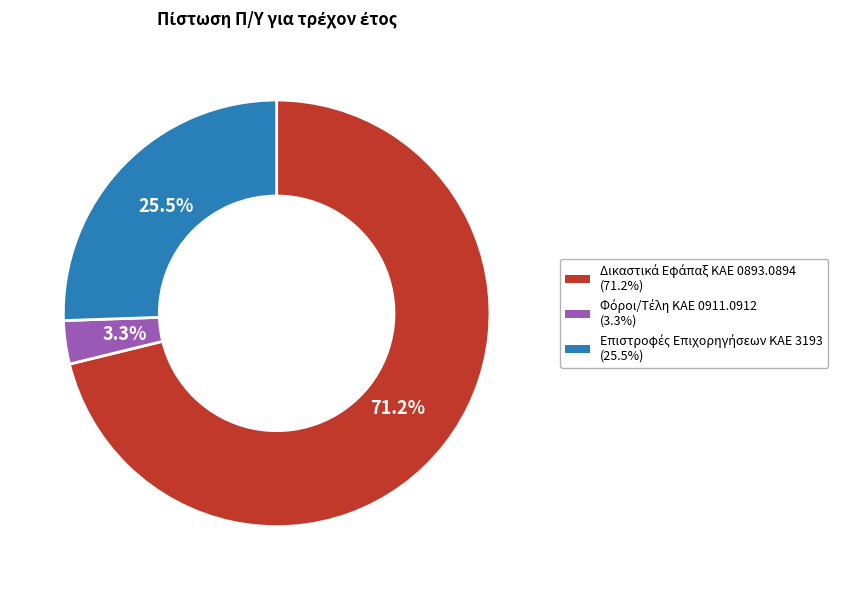

Is there any slice that represents more than half of the pie?

Yes